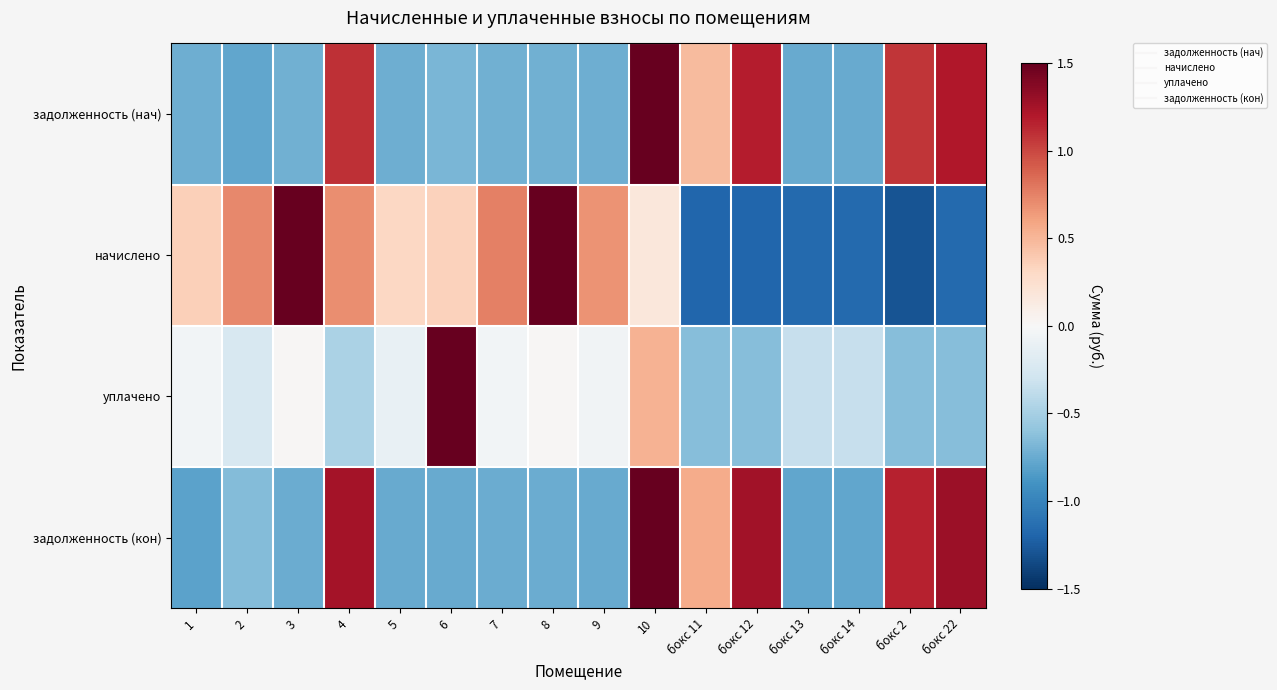

What is the spread (max minus min) of values at бокс 2?

2.4